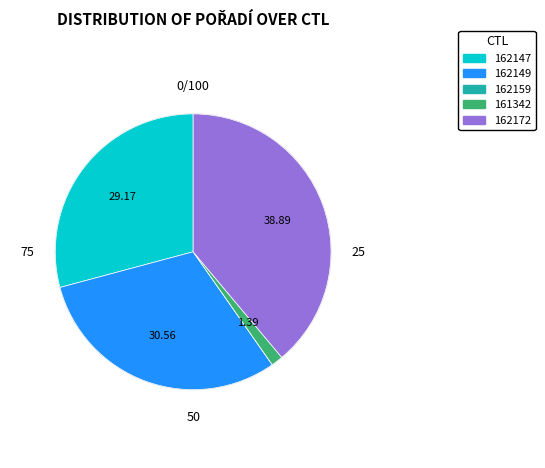

Between 162172 and 161342, which is larger?

162172